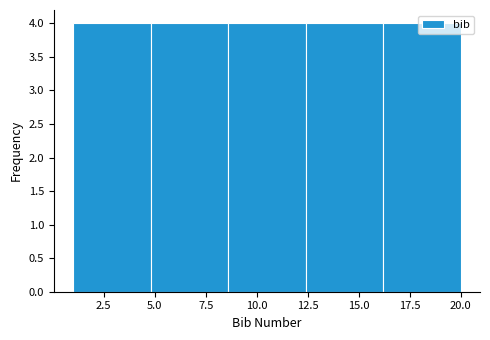

Reading left to right, list every bar in this chart as the range it spans on the x-axis followed by its height. Neither the bar edges nor the heights are printed on the chart, so give them approximately, as read against the axes.

1.0 to 4.8: 4
4.8 to 8.6: 4
8.6 to 12.4: 4
12.4 to 16.2: 4
16.2 to 20.0: 4